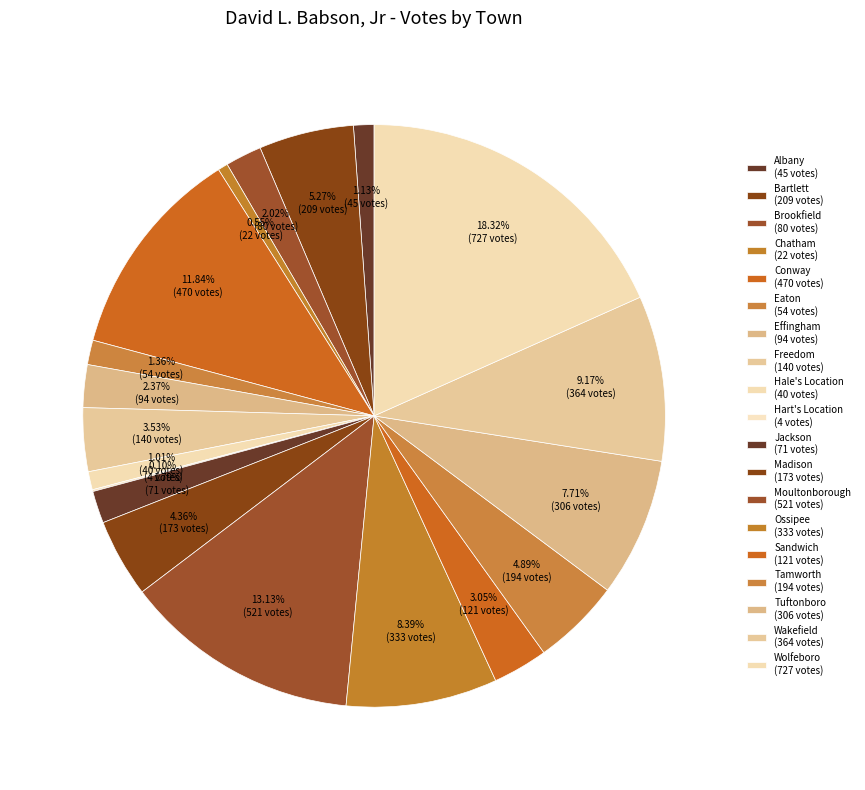

What is the change in value from Conway to Ossipee?

-137